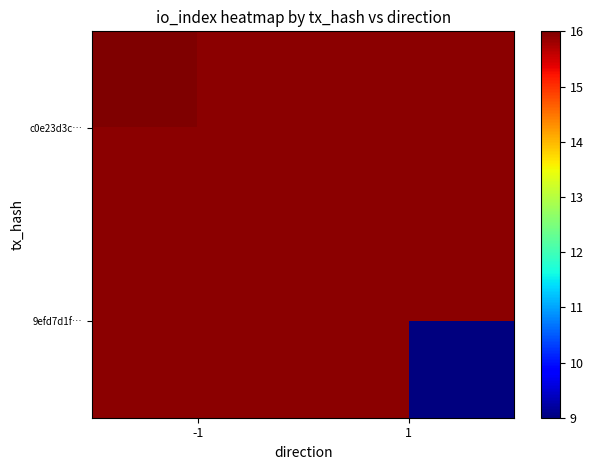

Between -1 and 1, which is larger?

1